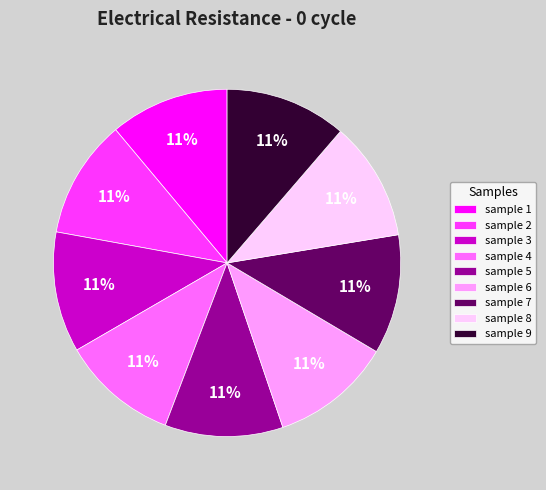

The sample 7 slice represents 11% of the pie. True or false?

True